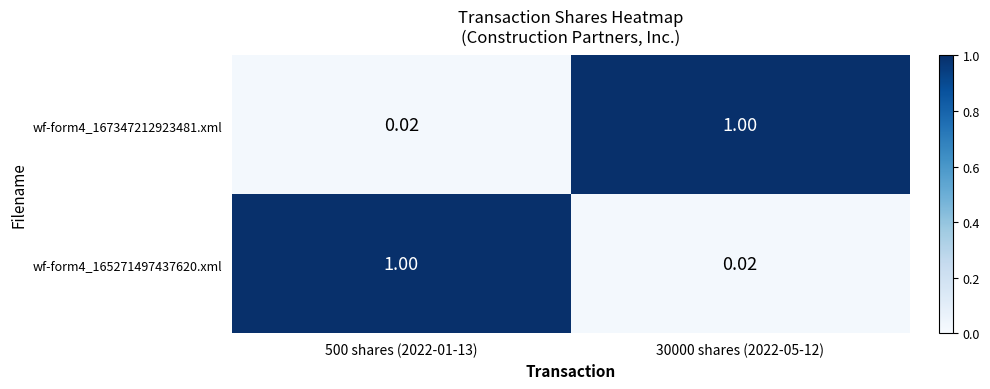

Count the number of data series in this chart.

2